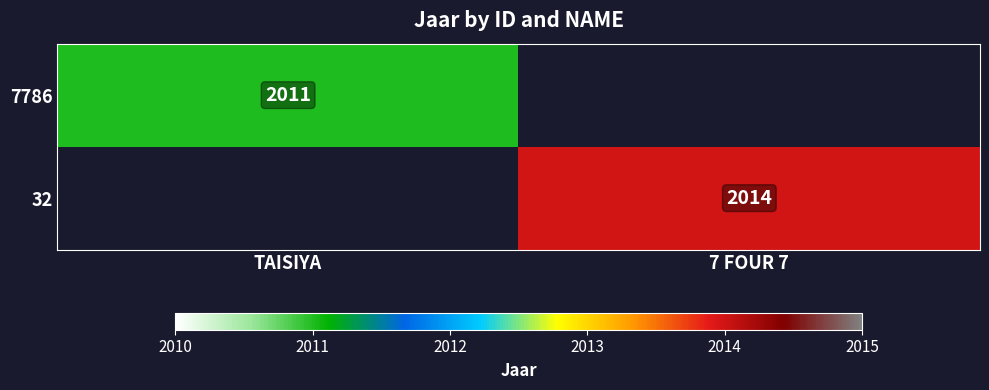

Which label corresponds to the smallest value in the chart?

TAISIYA